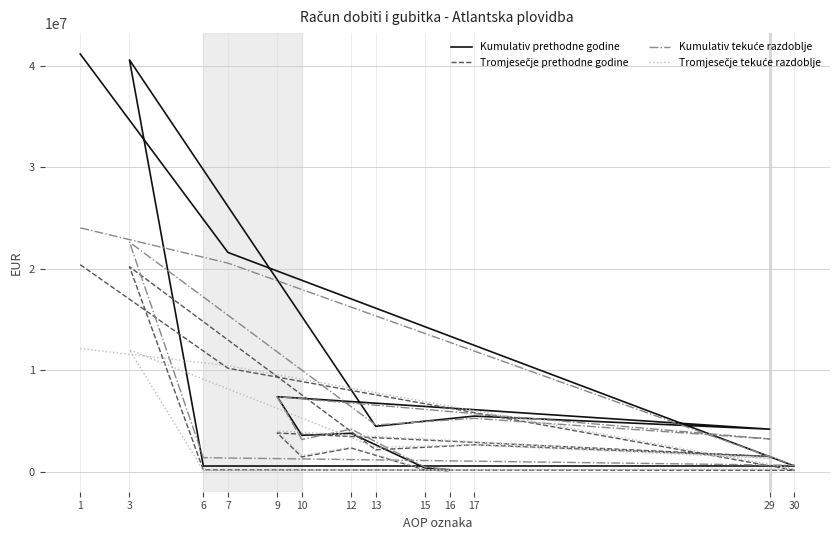

What are all the series names shown in the legend?

Kumulativ prethodne godine, Tromjesečje prethodne godine, Kumulativ tekuće razdoblje, Tromjesečje tekuće razdoblje